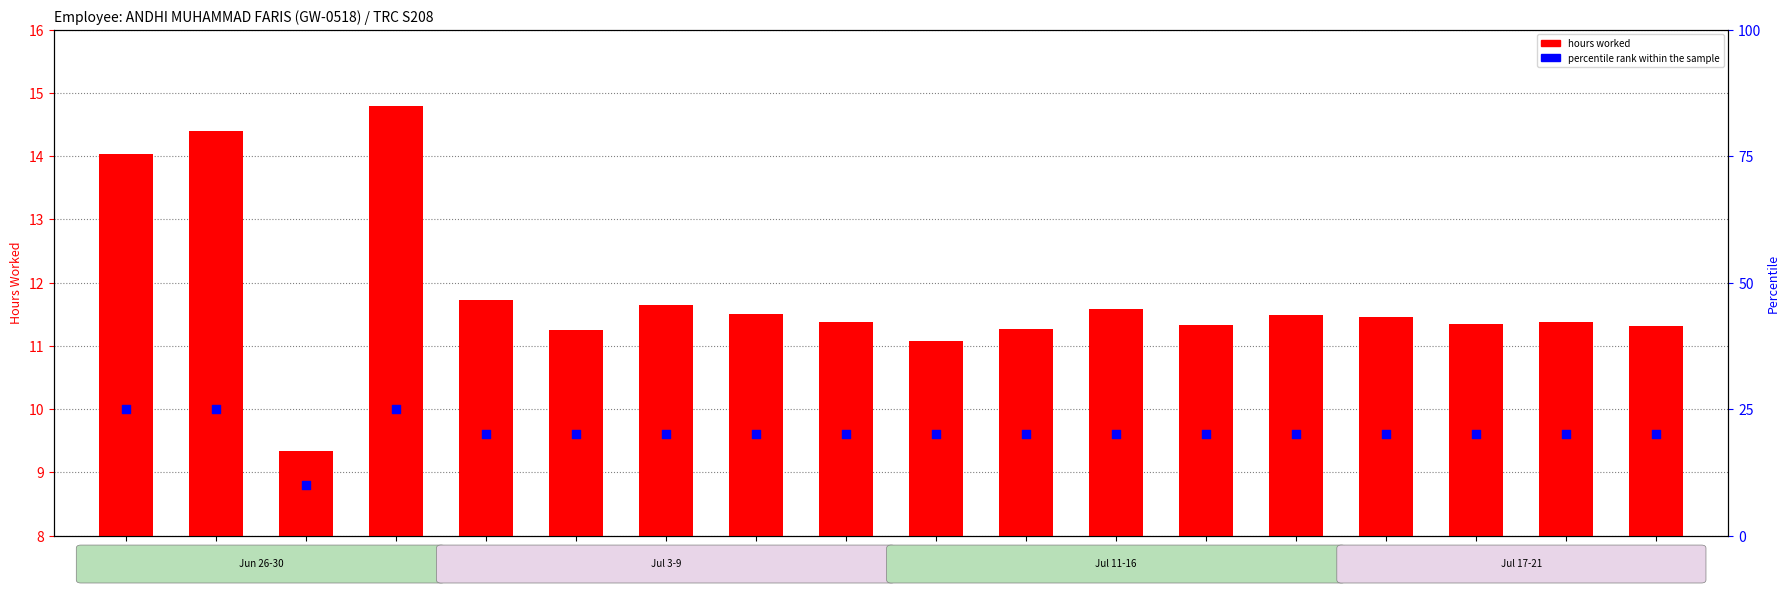

What is the total value across all series at 11-Sat?

31.1